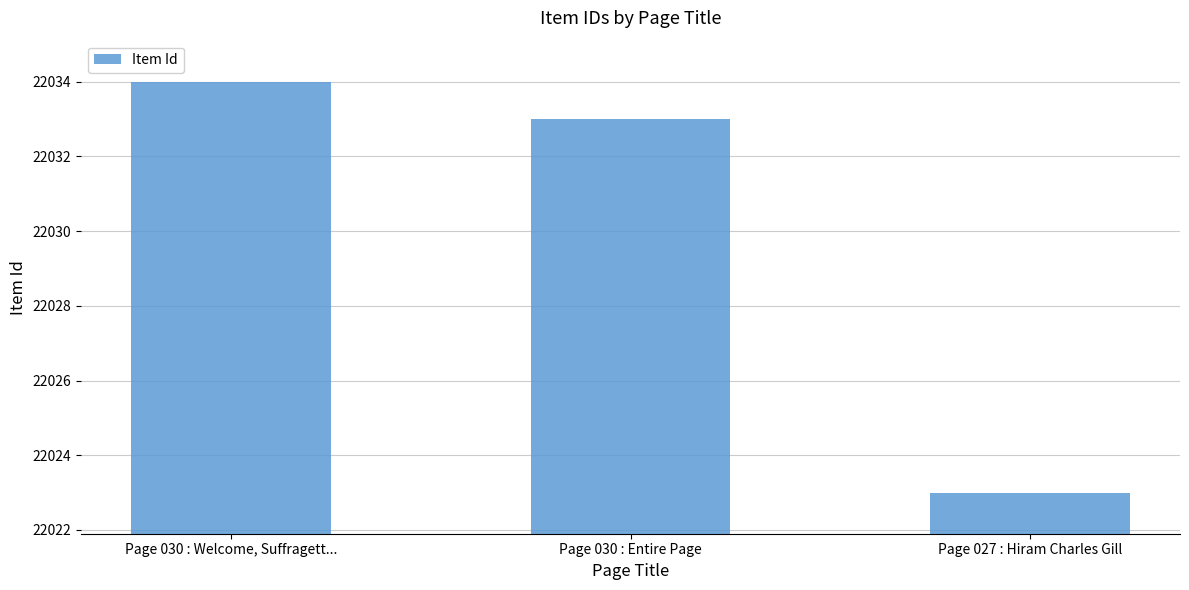

What is the minimum value shown in the chart?

22023